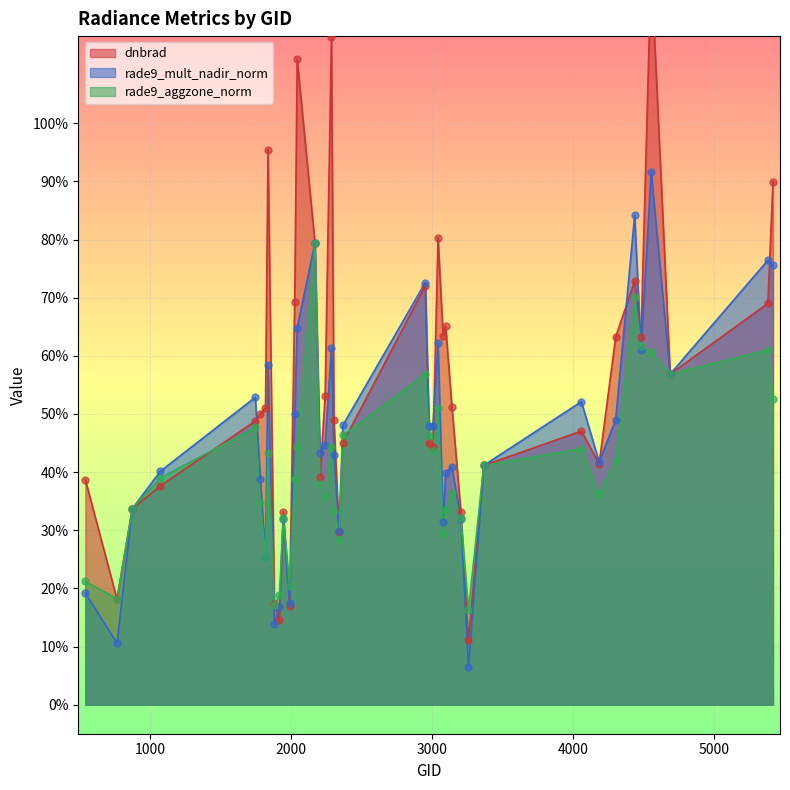

At which category is the sum across all series the highest?

4553